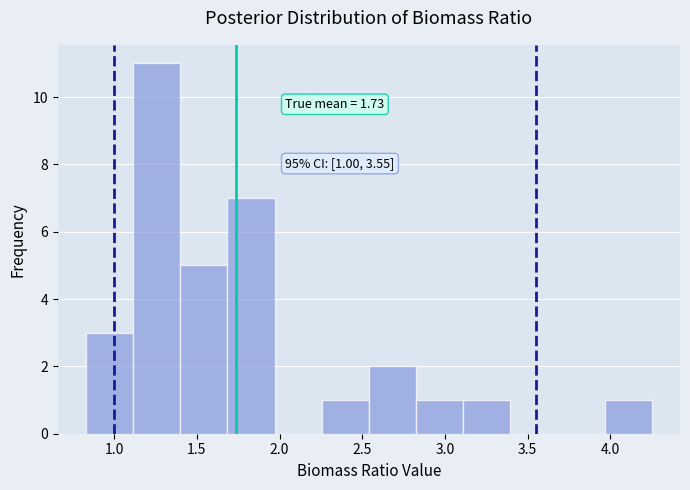

Over which range of the x-axis is the bar tallest?

1.115 to 1.400